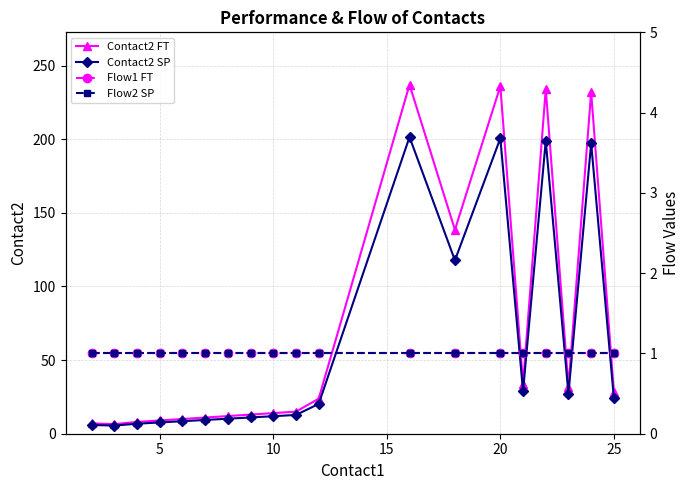

List the series in order of their peak value, highest first.

Contact2 FT, Contact2 SP, Flow1 FT, Flow2 SP